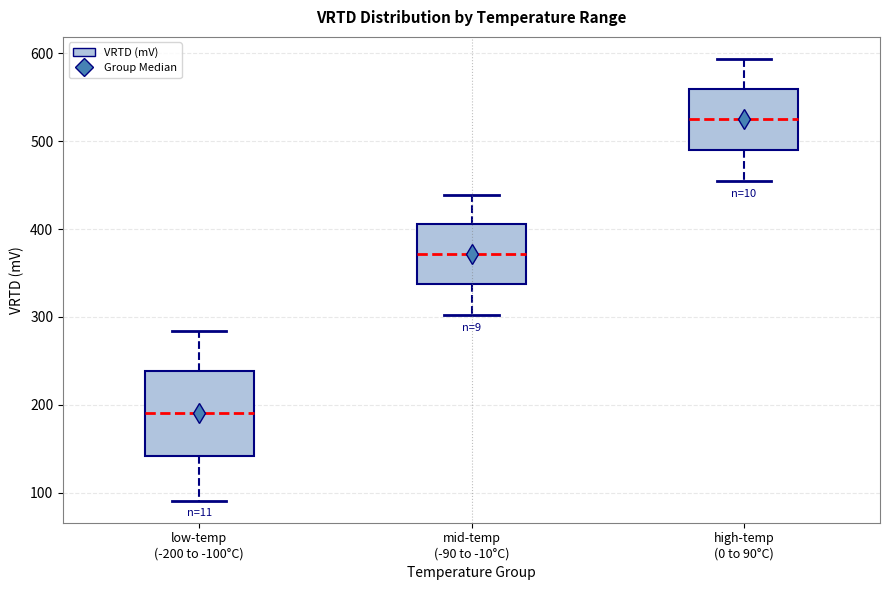

Which box has the lowest median line?

low-temp (-200 to -100°C)